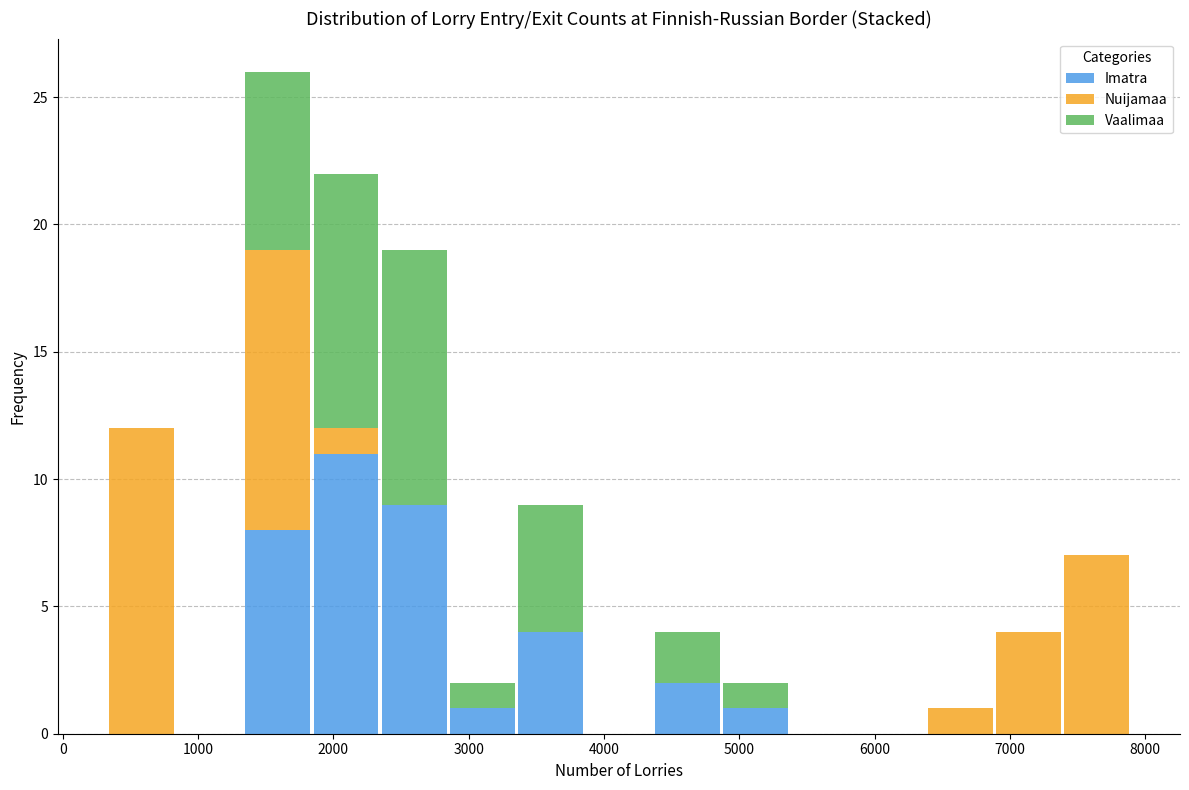

Reading left to right, list every stacked bar in this chart as the range it spans on the x-axis followed by its total height. Neither the bar edges nor the heights are printed on the chart, so give them approximately, as read against the axes.

300 to 800: 12
800 to 1300: 0
1300 to 1800: 26
1800 to 2300: 22
2300 to 2800: 19
2800 to 3400: 2
3400 to 3900: 9
3900 to 4400: 0
4400 to 4900: 4
4900 to 5400: 2
5400 to 5900: 0
5900 to 6400: 0
6400 to 6900: 1
6900 to 7400: 4
7400 to 7900: 7